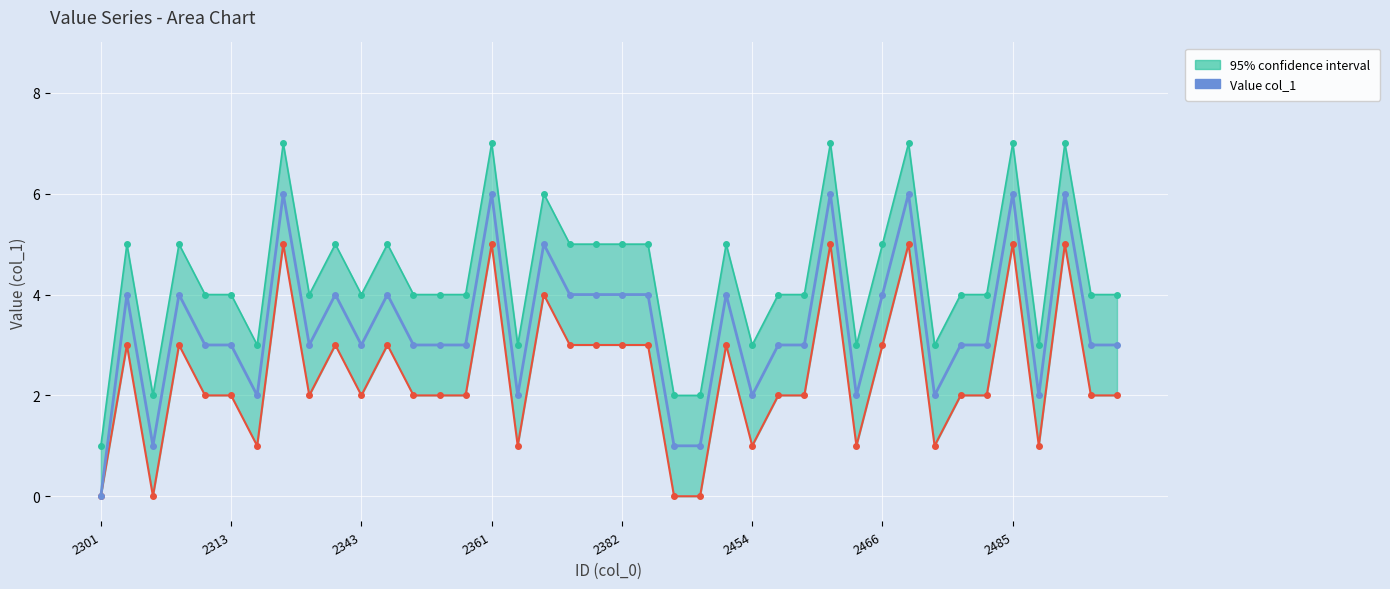

How many interior local valleys (lower than both neighbors) does the data have?

9